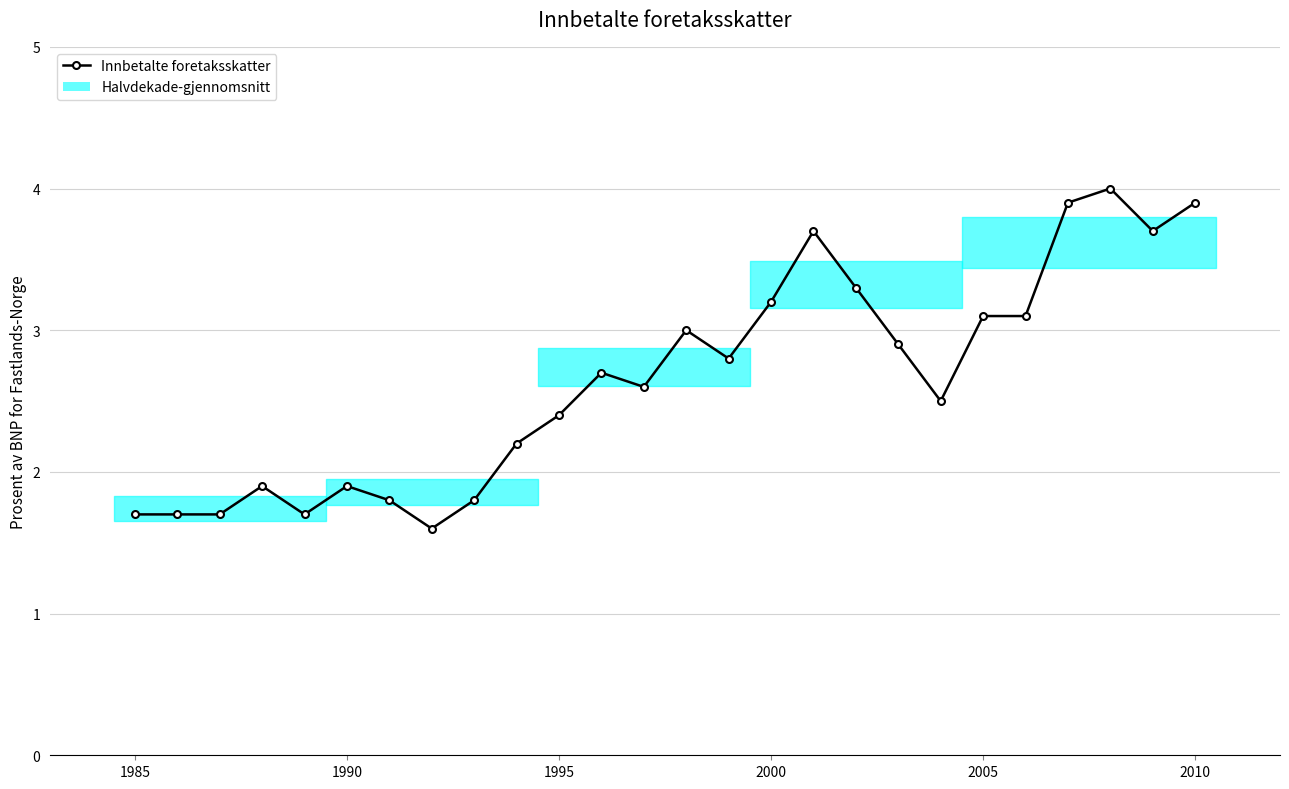

What is the sum of all values?

68.8